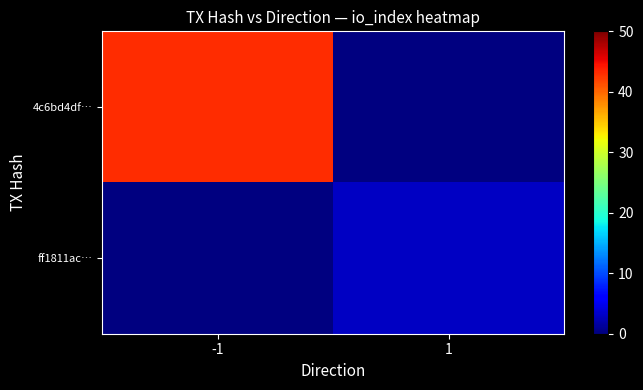

Is the value of ff1811ac… at -1 greater than the value of 4c6bd4df… at 1?

No